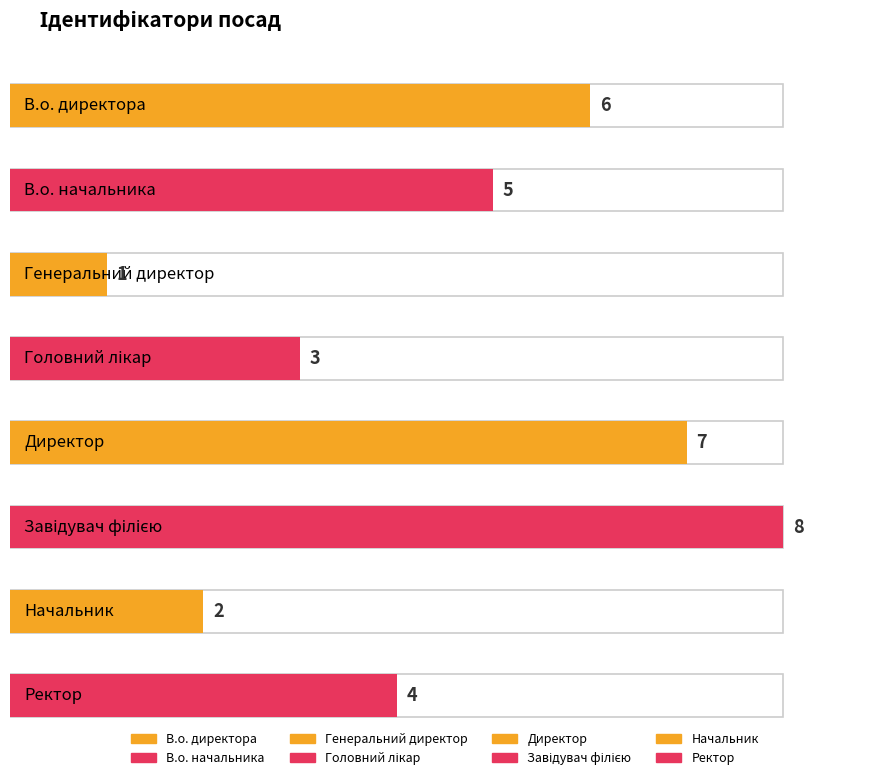

List the labels in order of value, largest first.

Завідувач філією, Директор, В.о. директора, В.о. начальника, Ректор, Головний лікар, Начальник, Генеральний директор